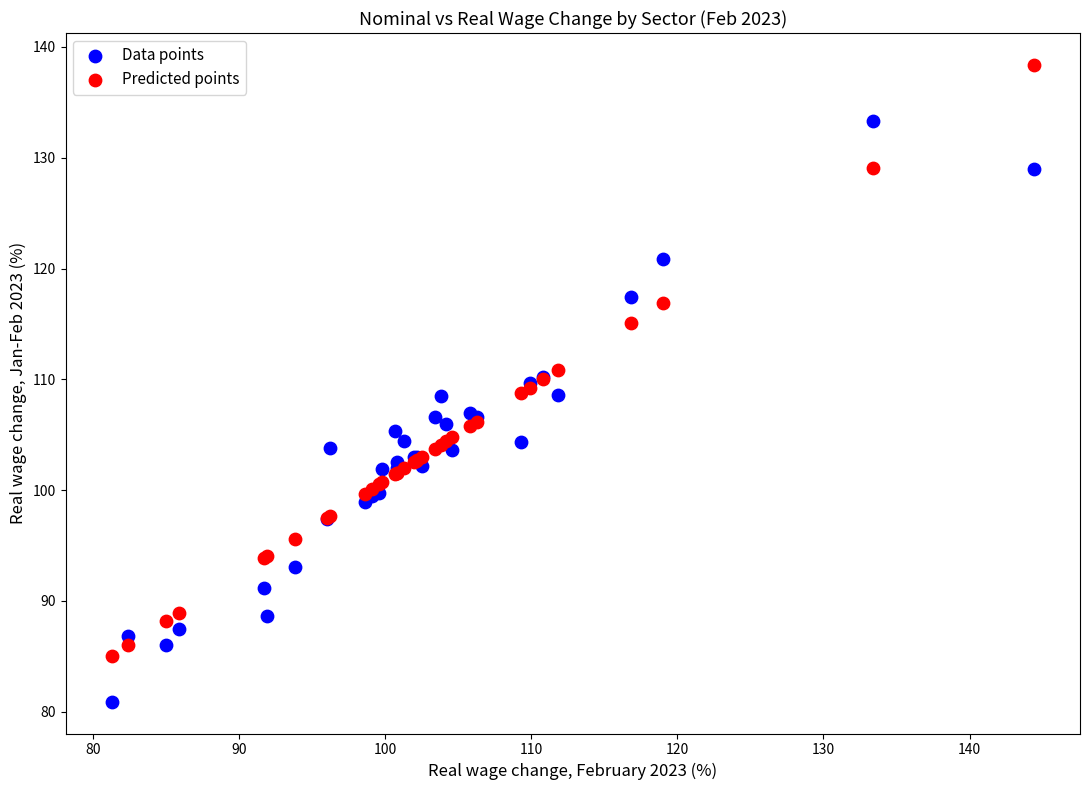

What is the X range (max minus min) for the scatter plot?

63.1